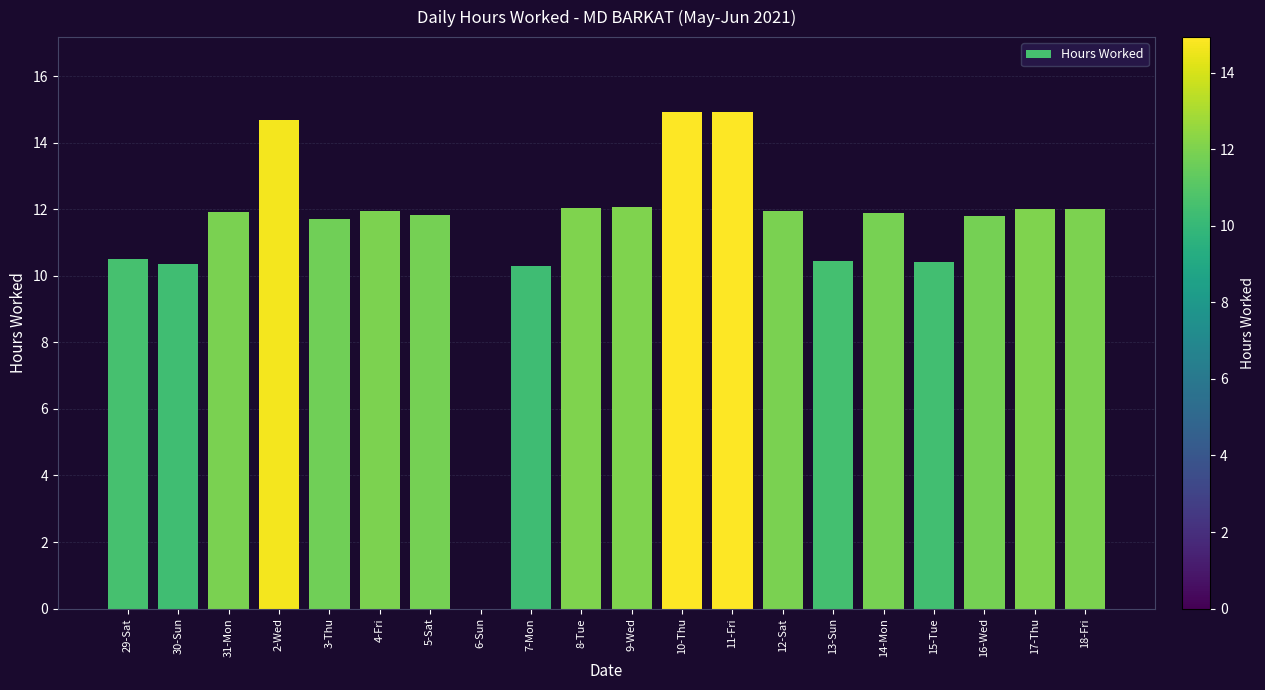

The chart shows a value of 10.4 at 13-Sun. True or false?

True